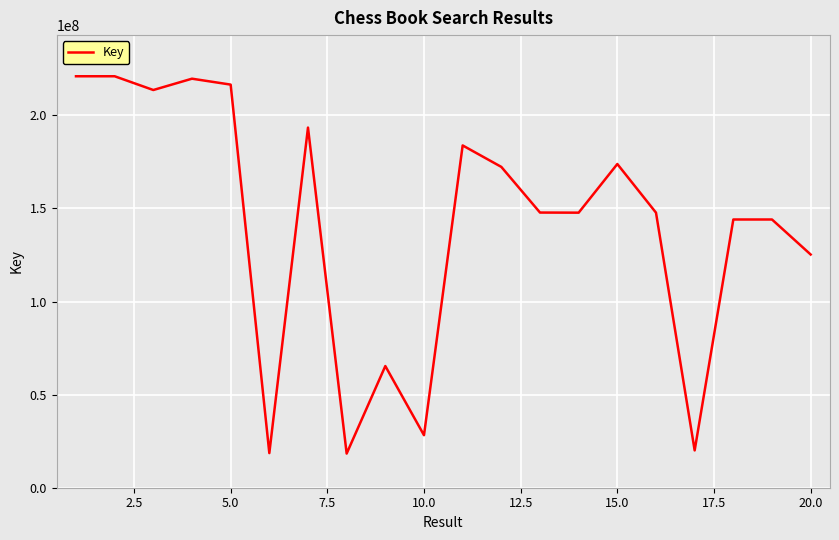

How many categories are shown in the chart?

20